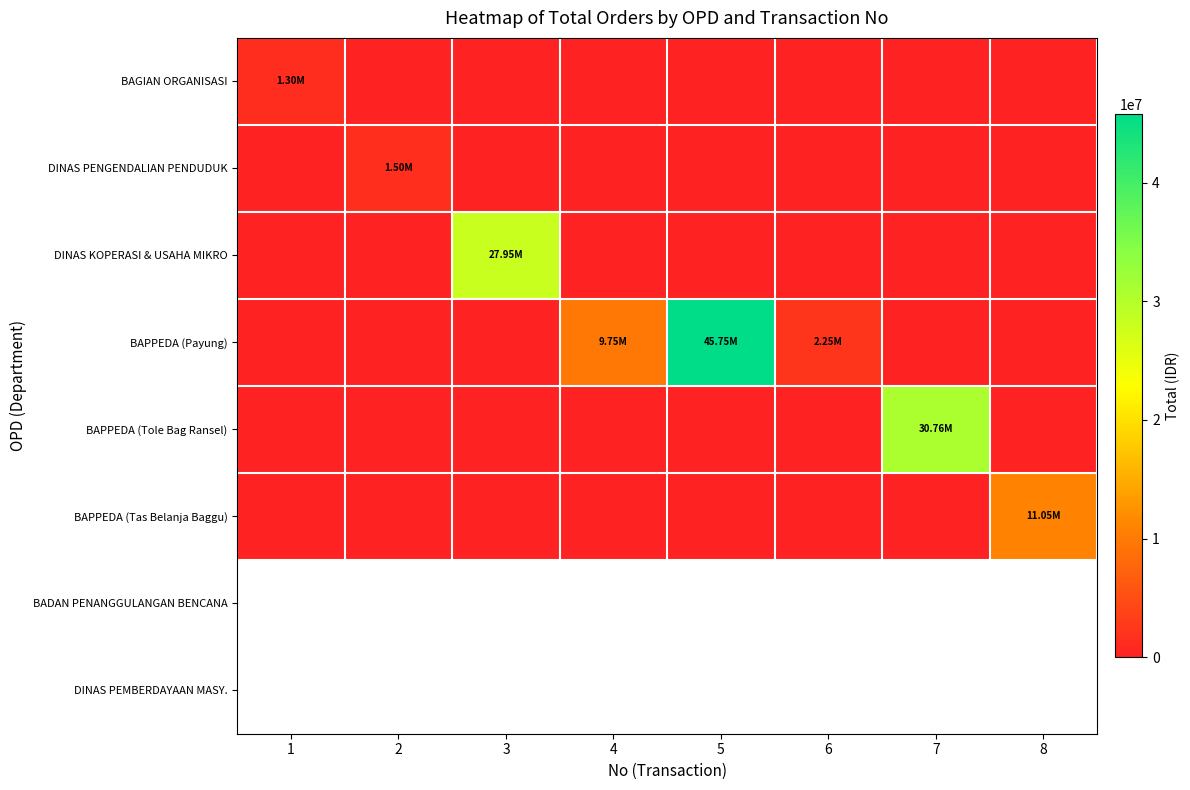

Reading left to right, extract all data points from this chart.

BAGIAN ORGANISASI: 1=1300000	2=0	3=0	4=0	5=0	6=0	7=0	8=0
DINAS PENGENDALIAN PENDUDUK: 1=0	2=1500000	3=0	4=0	5=0	6=0	7=0	8=0
DINAS KOPERASI & USAHA MIKRO: 1=0	2=0	3=27950000	4=0	5=0	6=0	7=0	8=0
BAPPEDA (Payung): 1=0	2=0	3=0	4=9750000	5=45750000	6=2250000	7=0	8=0
BAPPEDA (Tole Bag Ransel): 1=0	2=0	3=0	4=0	5=0	6=0	7=30762500	8=0
BAPPEDA (Tas Belanja Baggu): 1=0	2=0	3=0	4=0	5=0	6=0	7=0	8=11050000